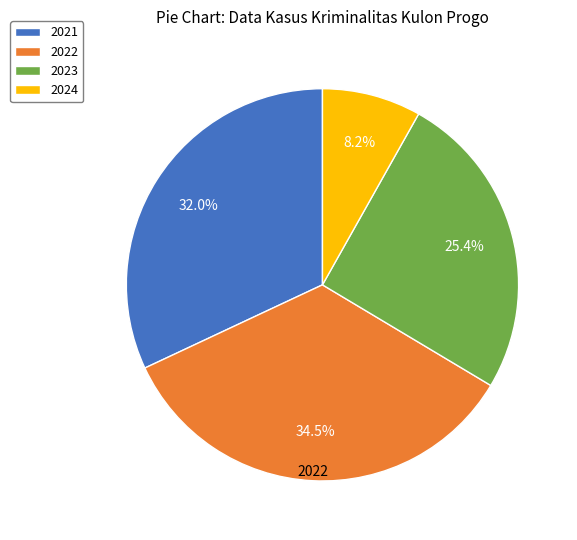

Count the number of slices in the pie.

4